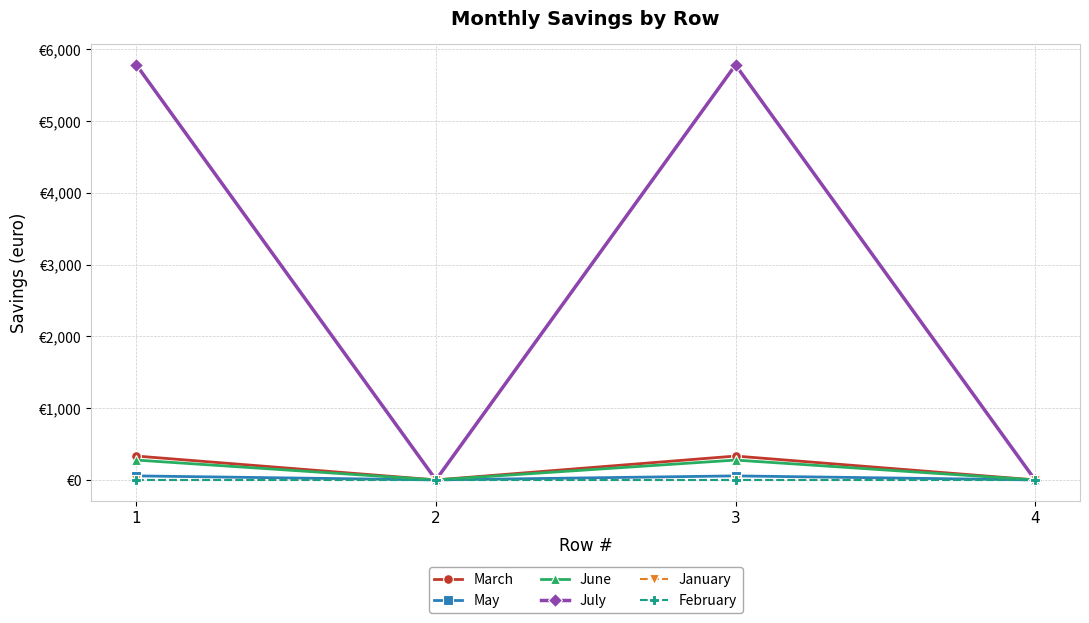

Where is the first local minimum for June?

2